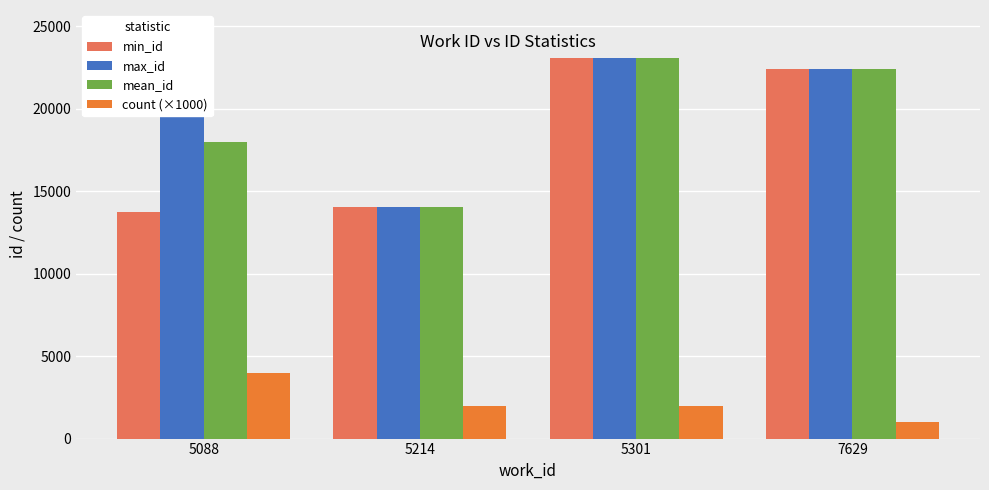

True or false: max_id has a value of 35230 at 5301.

False